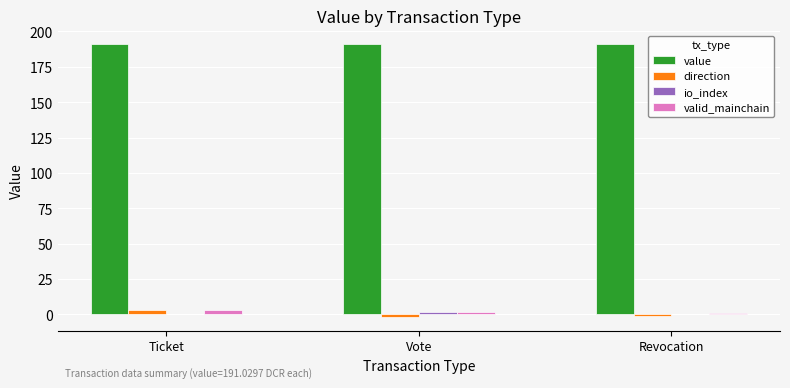

Is the value of value at Ticket greater than the value of direction at Revocation?

Yes